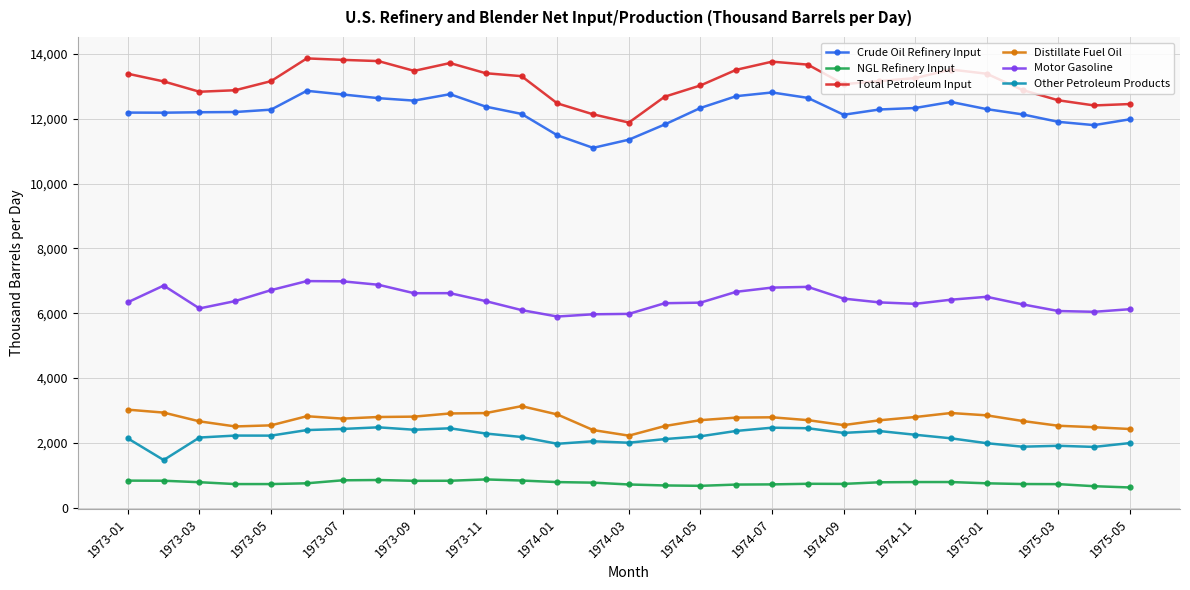

Which series has the largest total across all categories?

Total Petroleum Input